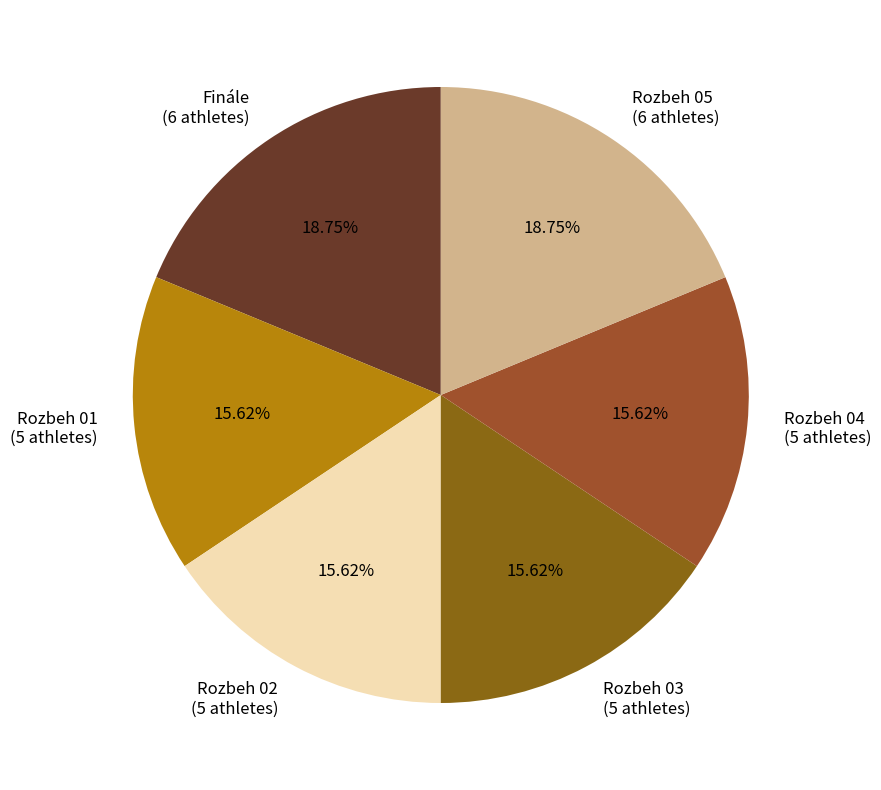

Is the sum of Rozbeh 01 (5 athletes) and Rozbeh 04 (5 athletes) greater than half?

No